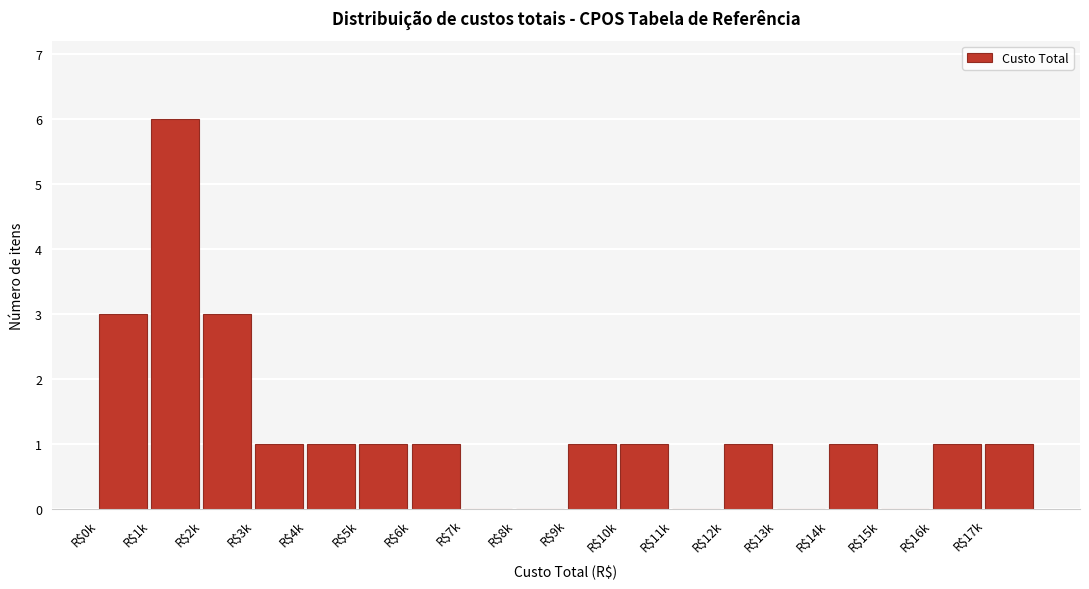

Which category has the highest value across all series?

R$1k